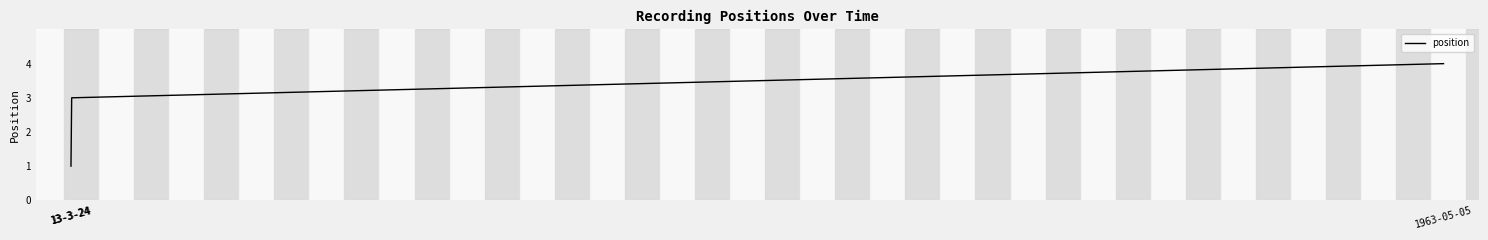

What is the change in value from 13-3-24 to 13-3-24?

+1